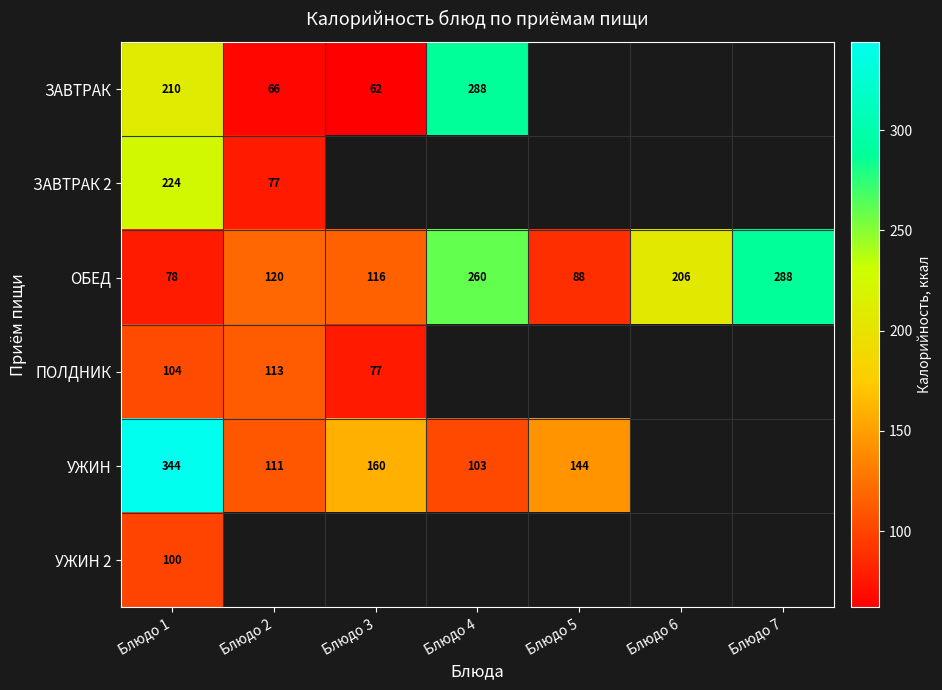

The ЗАВТРАК series shows 62 at Блюдо 3. True or false?

True